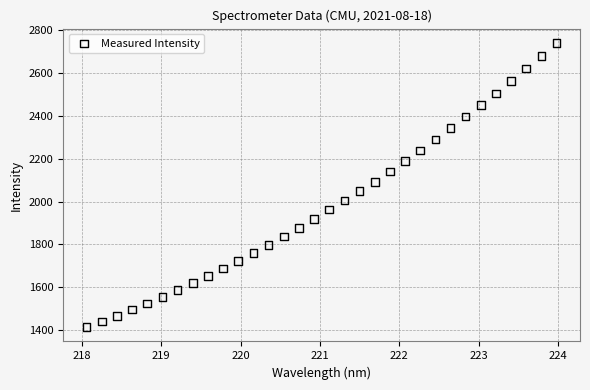

What is the range of Y values (max minus min)?

1329.9